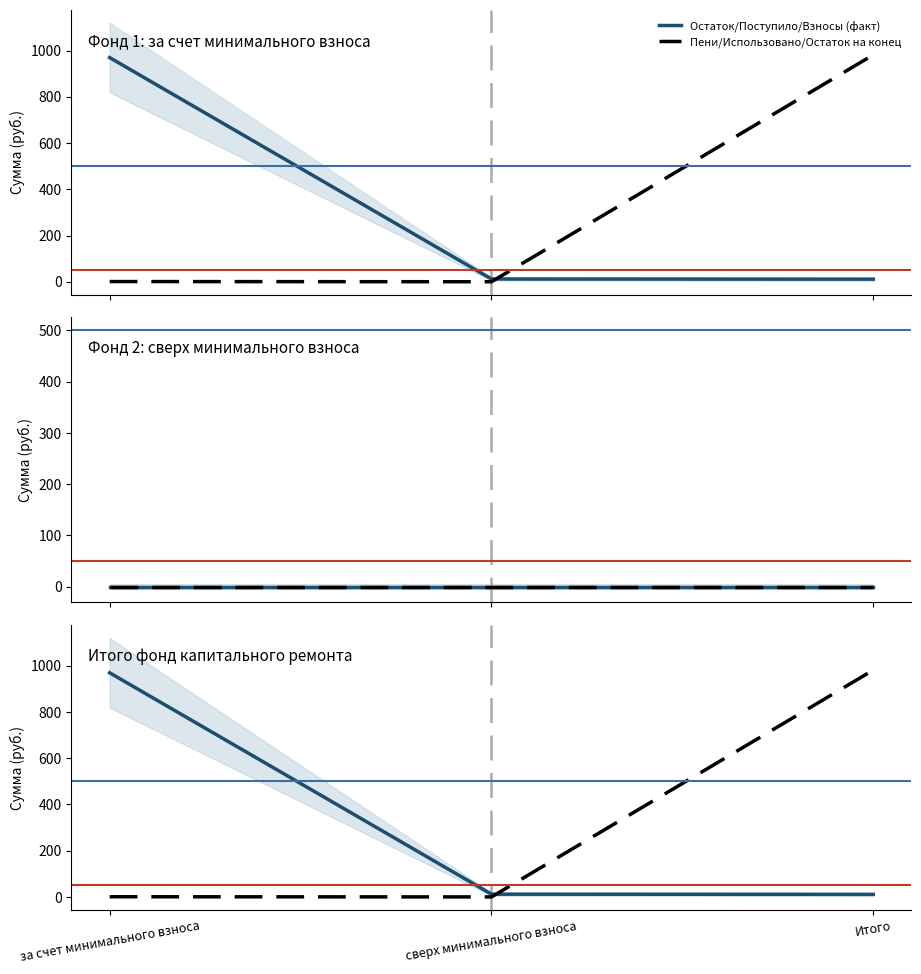

Reading right to left, list all the values displayed in this chart.

Остаток/Поступило/Взносы (факт): Итого=11.1	сверх минимального взноса=11.9	за счет минимального взноса=969.7
Пени/Использовано/Остаток на конец: Итого=981.6	сверх минимального взноса=0.0	за счет минимального взноса=0.8